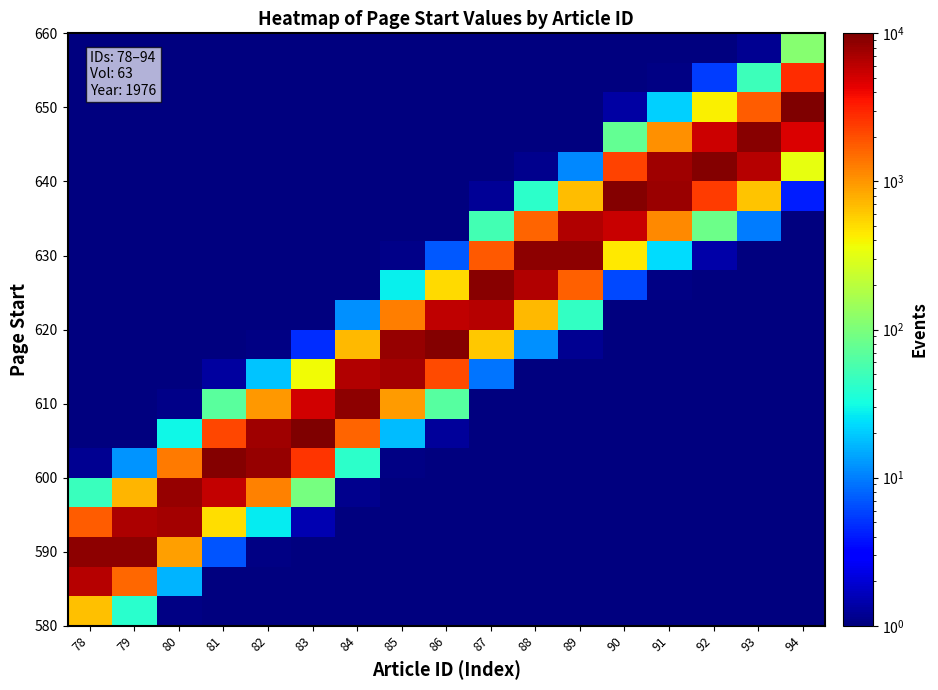

What is the spread (max minus min) of values at 78?

8937.9